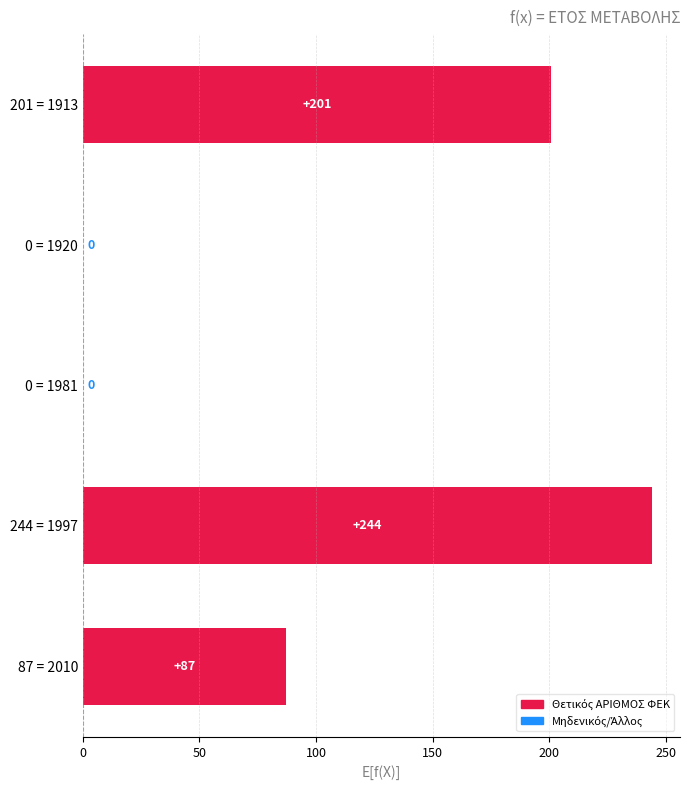

Are the bars grouped side by side (vs. stacked)?

No